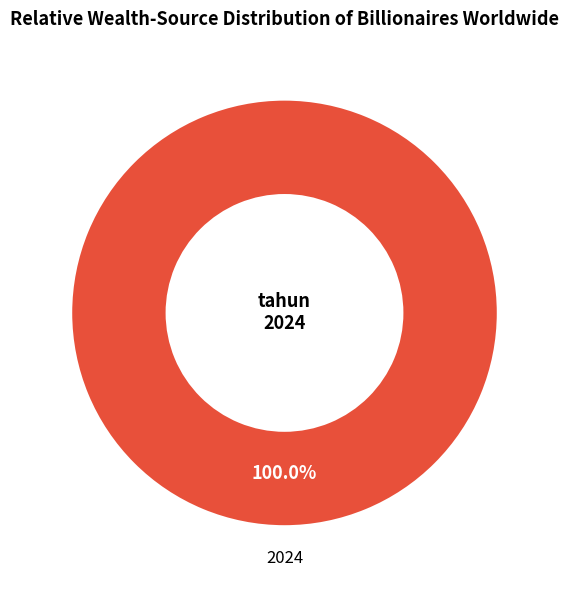

Rank the categories by value from highest to lowest.

2024